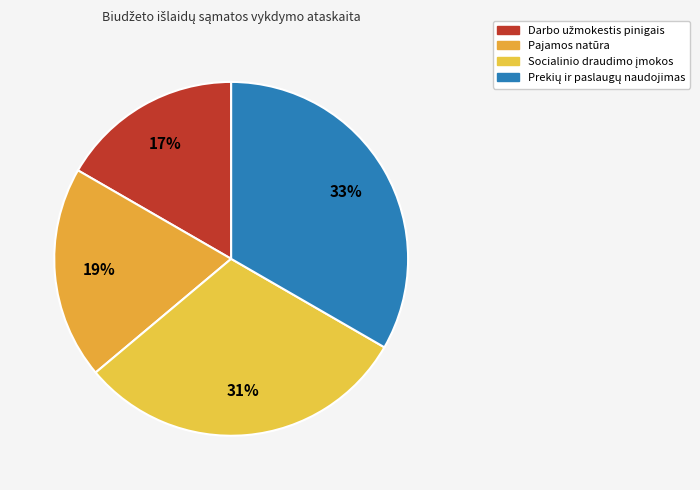

How many slices are in this pie chart?

4